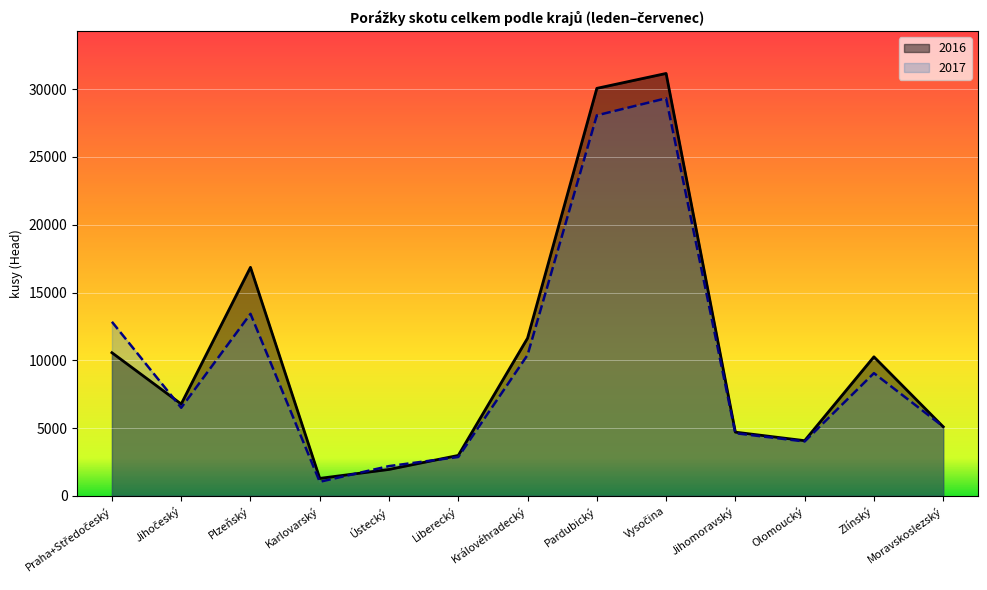

What is the spread (max minus min) of values at Karlovarský?

251